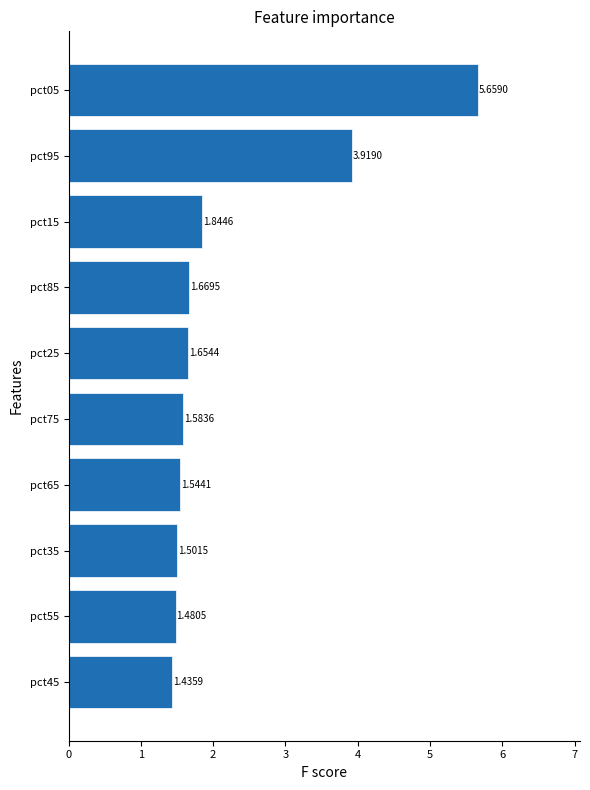

Rank the categories by value from lowest to highest.

pct45, pct55, pct35, pct65, pct75, pct25, pct85, pct15, pct95, pct05